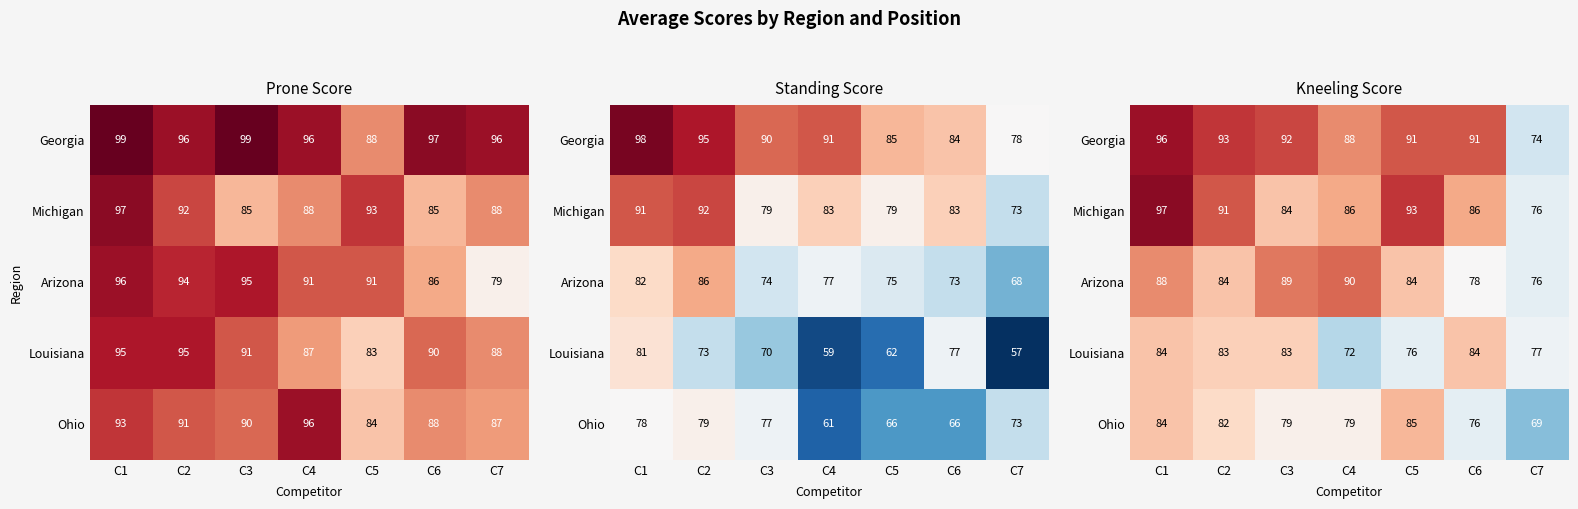

Between C3 and C5, which is larger?

C3